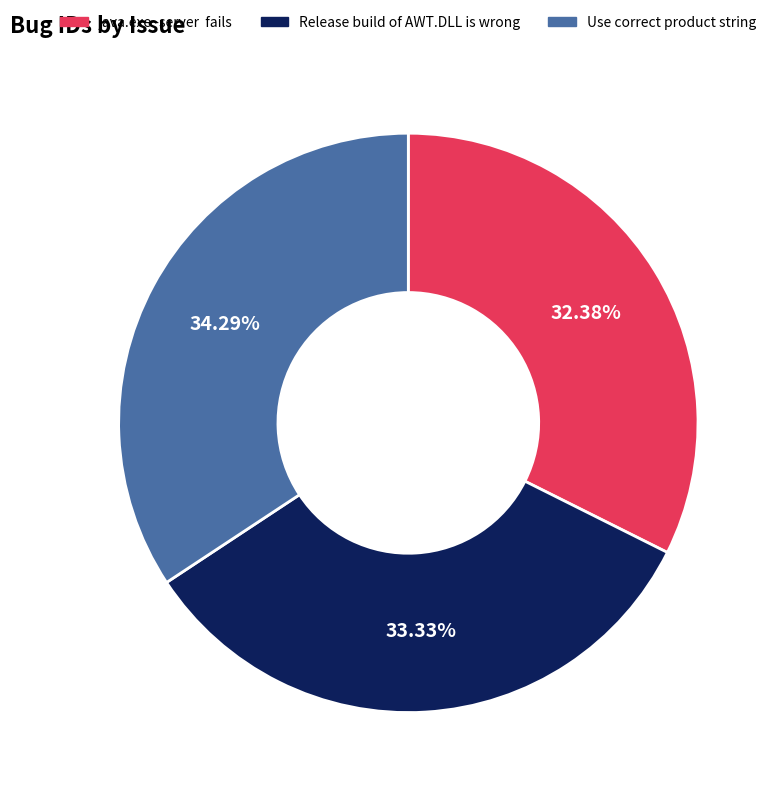

Is Use correct product string the majority of the pie?

No